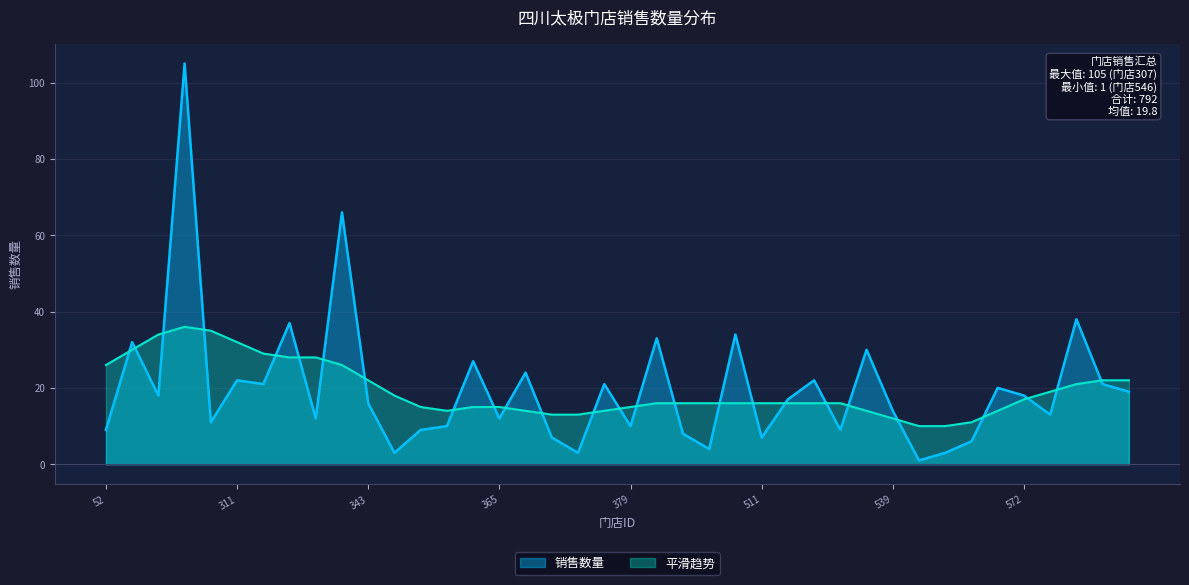

What is the value of the 14th point from the left?

10